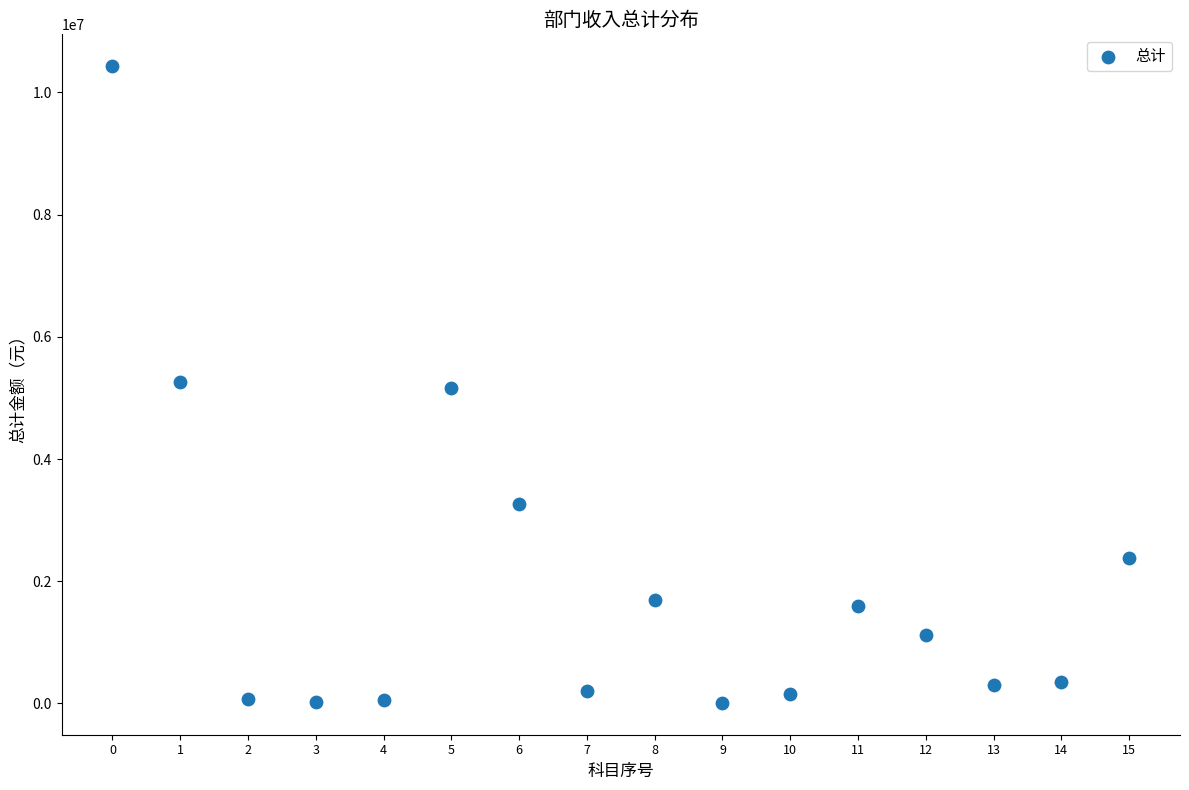

What is the range of Y values (max minus min)?

10419270.4